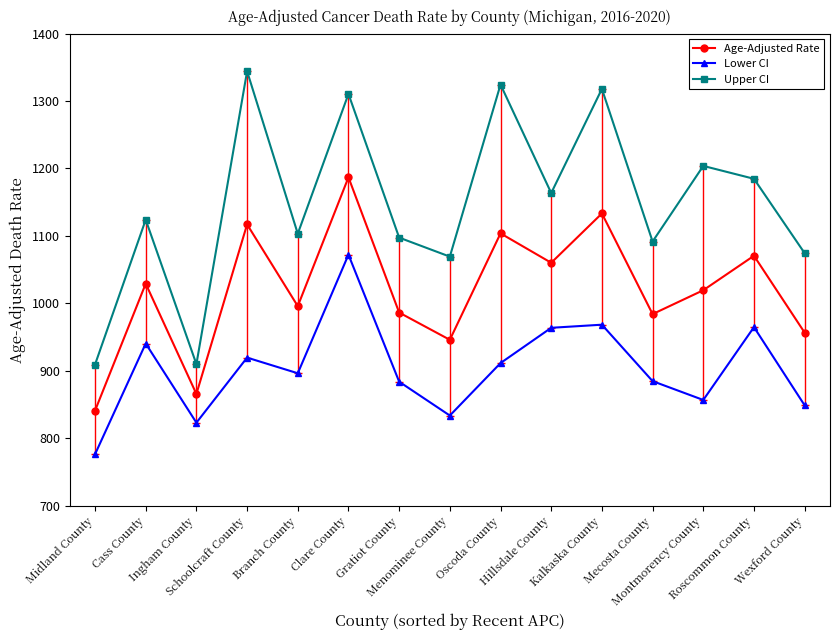

True or false: Age-Adjusted Rate has a value of 412.2 at Wexford County.

False